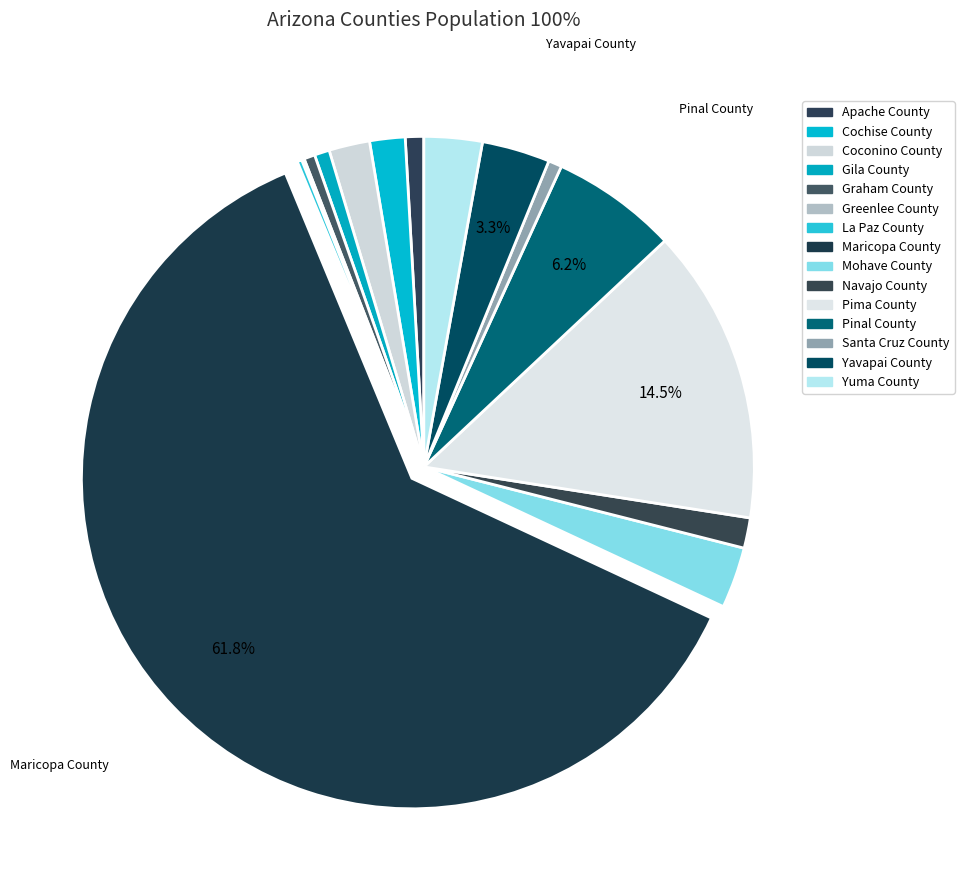

What is the ratio of the value at Coconino County to the value at Graham County?

3.7